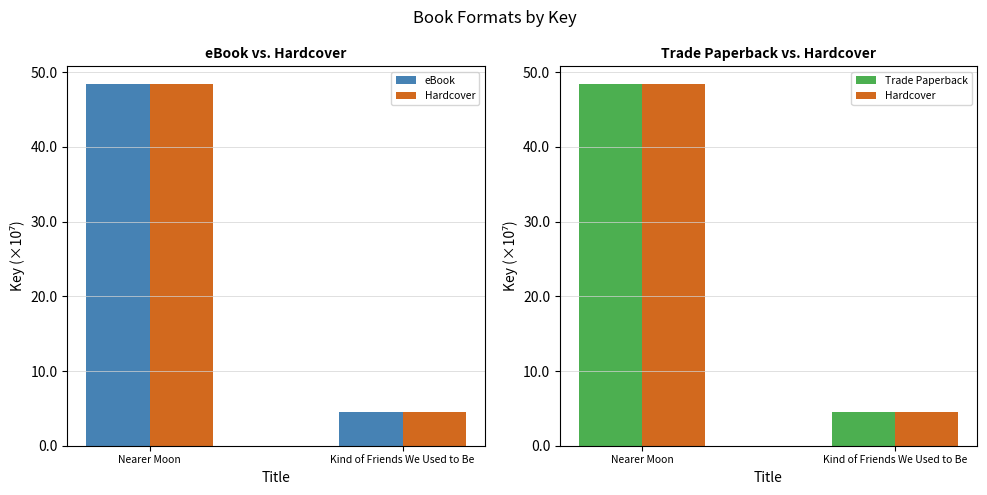

What is the difference between the maximum and minimum values in the eBook series?

439082755